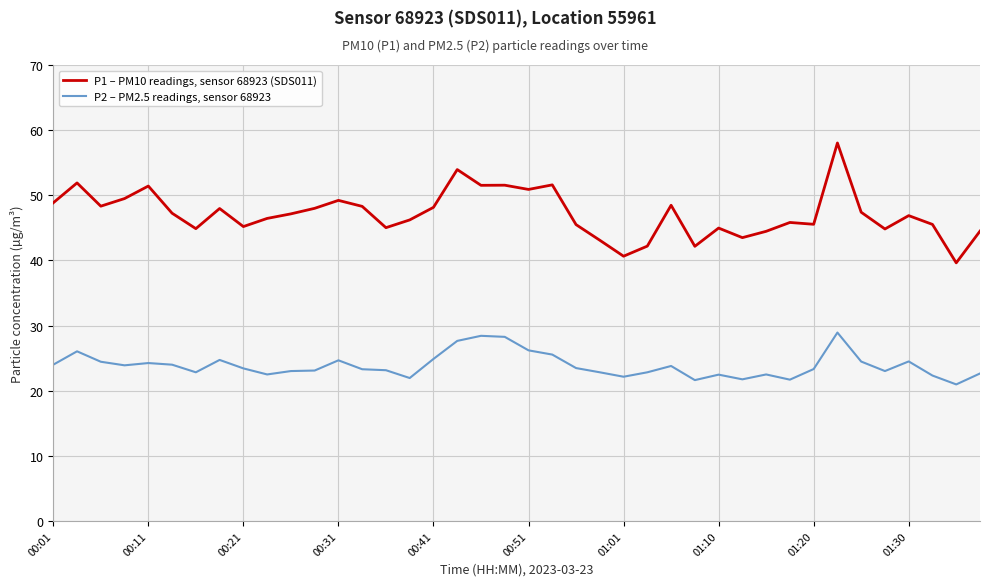

Which series has the largest total across all categories?

P1 – PM10 readings, sensor 68923 (SDS011)